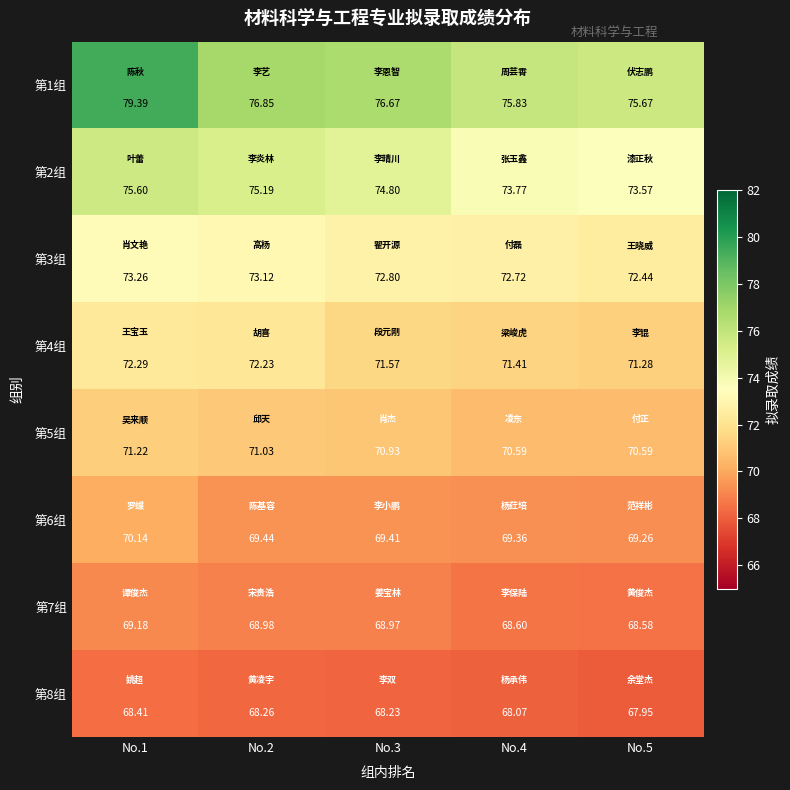

What is the difference between the highest and lowest values at No.4?

7.8